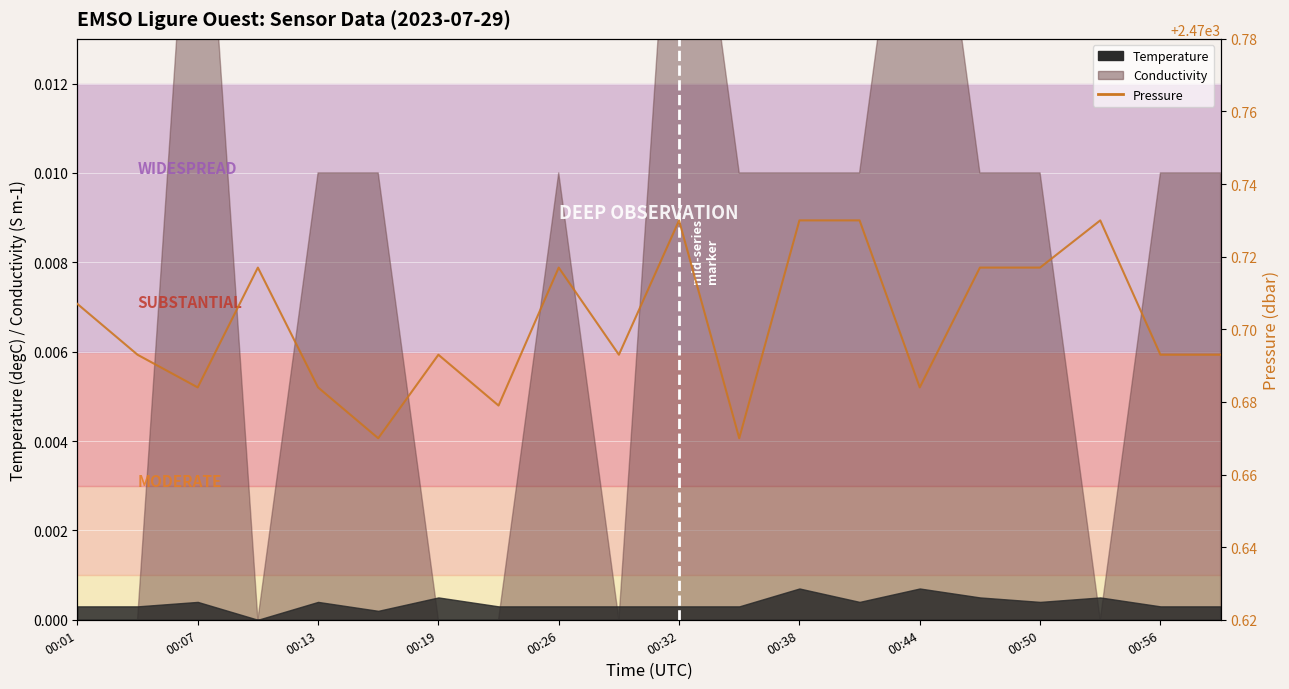

True or false: there are more than 1 points higher than both neighbors.

True